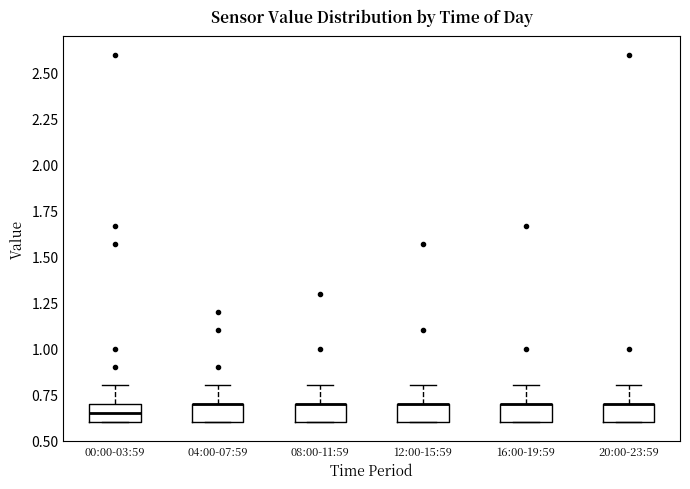

Reading left to right, read every box against the y-axis: the position of its median line, the range the box covers, and the ends of its whiskers. The values are not printed on the chart, so give them approximately, as read against the axis.

00:00-03:59: median 0.65, box 0.60 to 0.70, whiskers 0.60 to 0.80
04:00-07:59: median 0.70 (drawn on the box's upper edge), box 0.60 to 0.70, whiskers 0.60 to 0.80
08:00-11:59: median 0.70 (drawn on the box's upper edge), box 0.60 to 0.70, whiskers 0.60 to 0.80
12:00-15:59: median 0.70 (drawn on the box's upper edge), box 0.60 to 0.70, whiskers 0.60 to 0.80
16:00-19:59: median 0.70 (drawn on the box's upper edge), box 0.60 to 0.70, whiskers 0.60 to 0.80
20:00-23:59: median 0.70 (drawn on the box's upper edge), box 0.60 to 0.70, whiskers 0.60 to 0.80